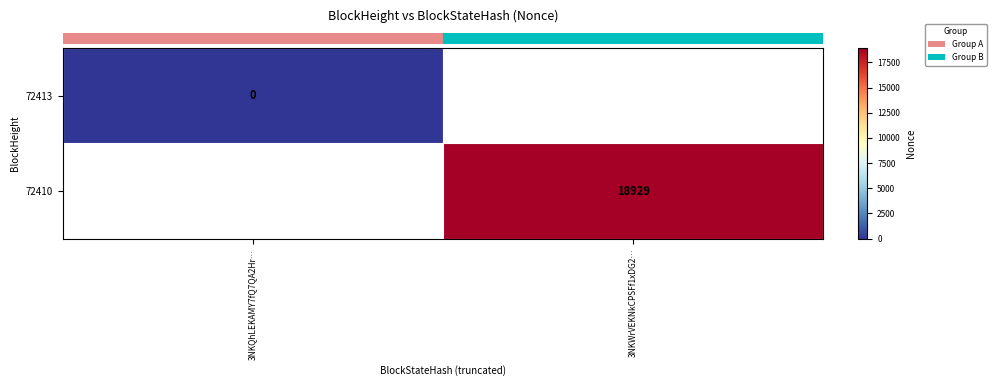

At which label does row_0 reach its peak?

3NKQhLEKAMY7fQ7QA2Hr…